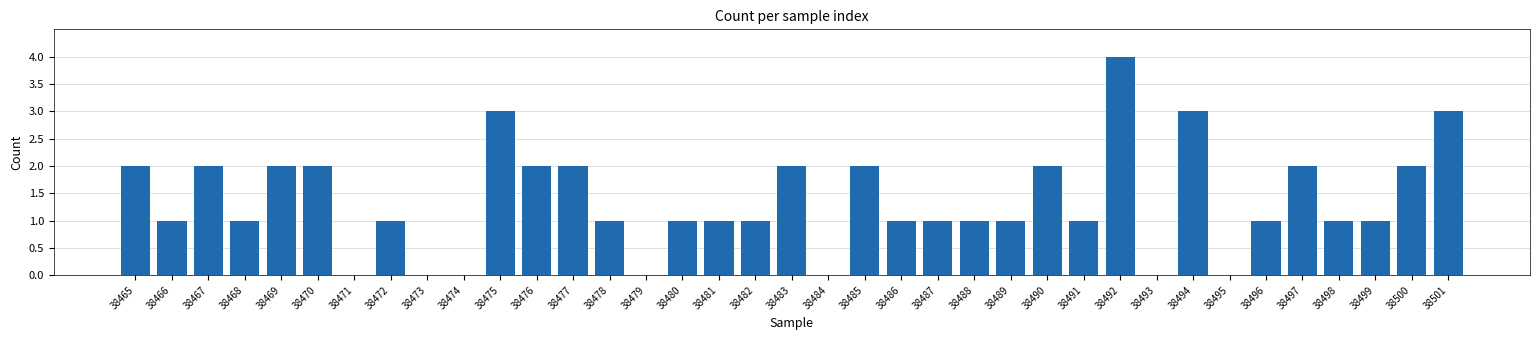

Is it true that the value at 38468 is 1?

True